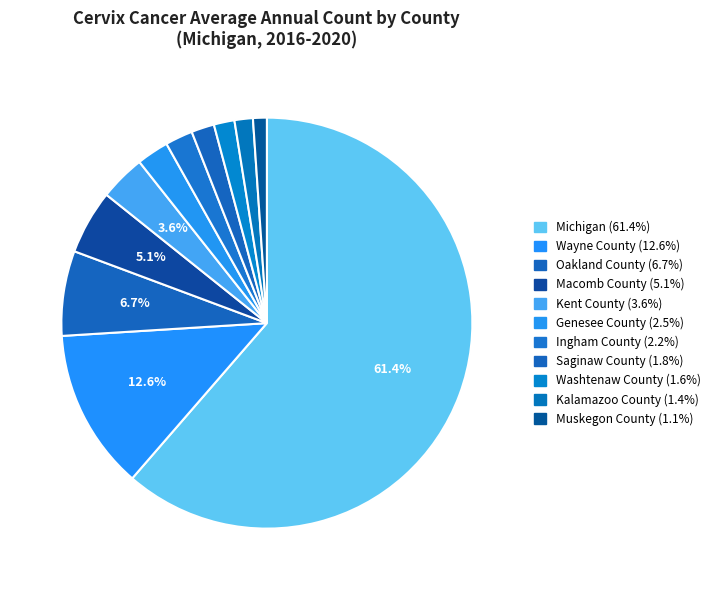

Which category has the biggest portion of the pie?

Michigan